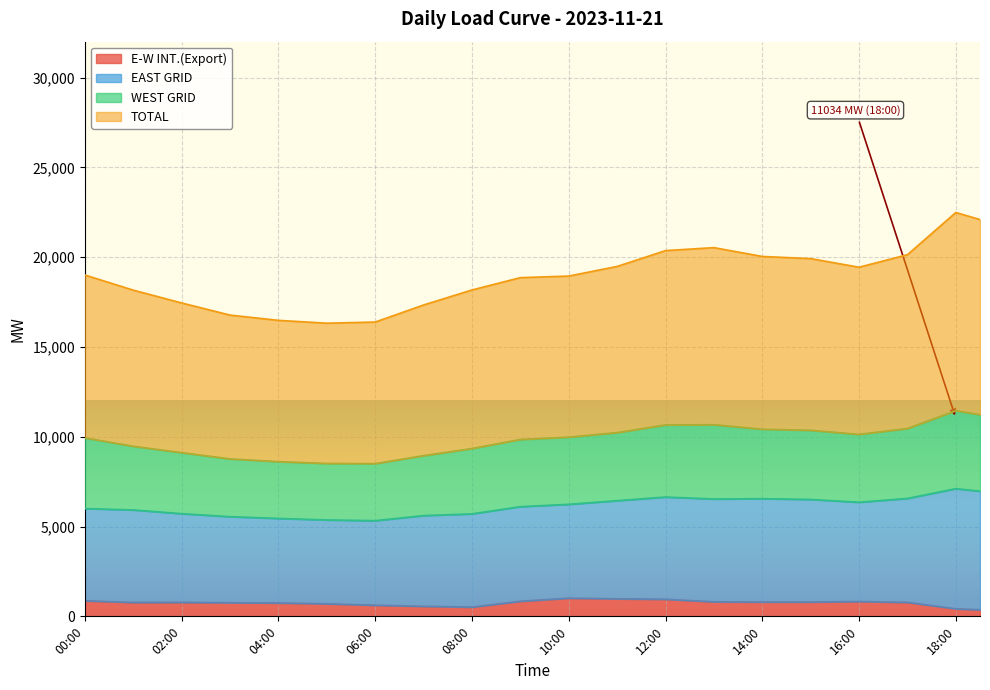

What is the difference between the maximum and minimum values in the TOTAL series?

6164.0